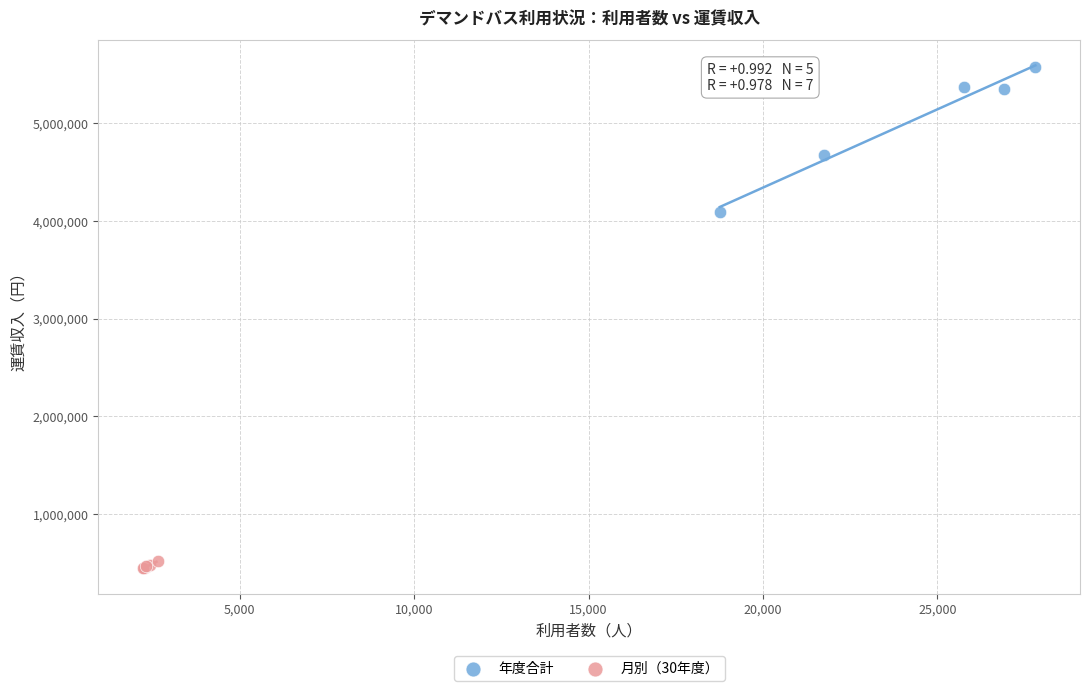

Which series has the largest Y range (max minus min)?

年度合計